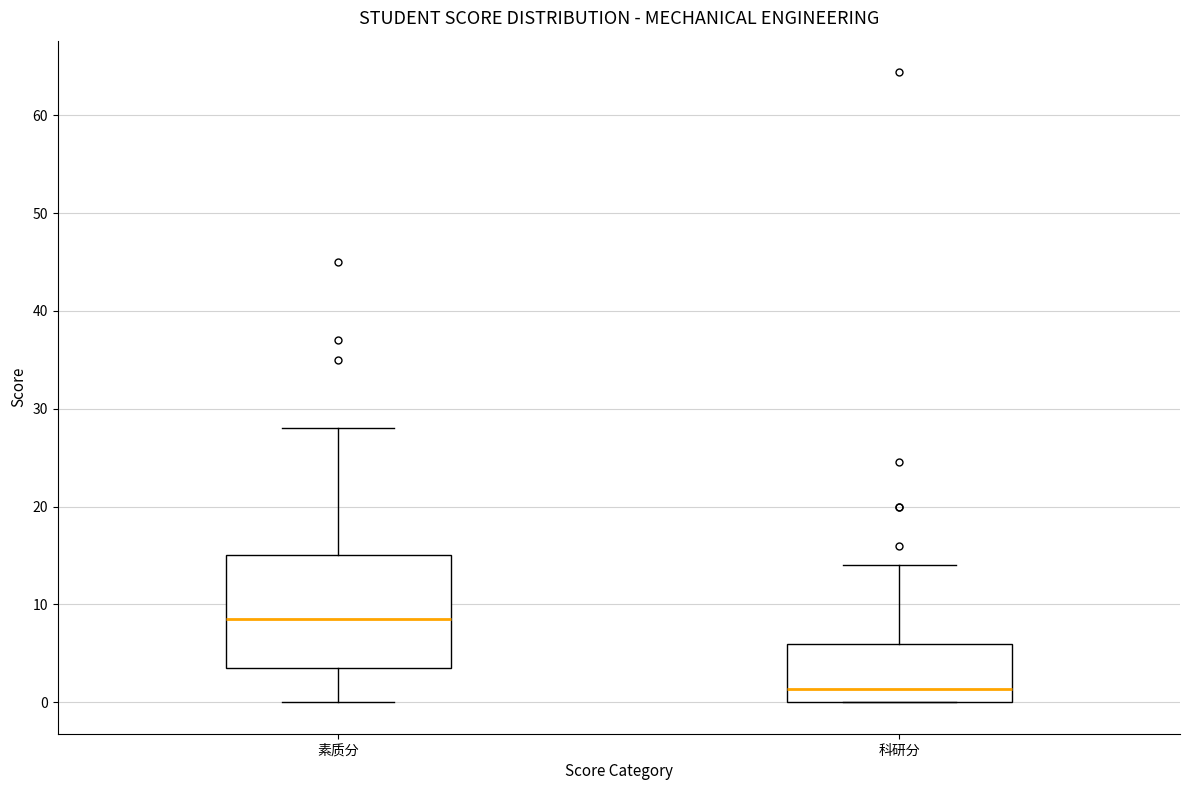

Which box has the highest median line?

素质分